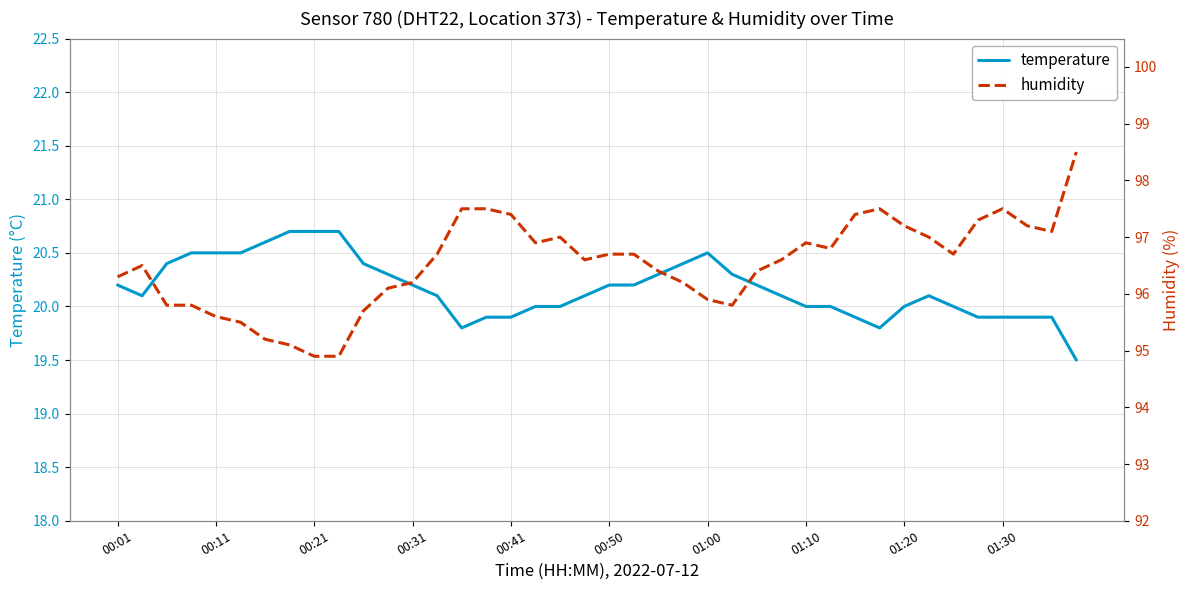

In humidity, how many points are higher than both neighbors (excluding endpoints)?

5